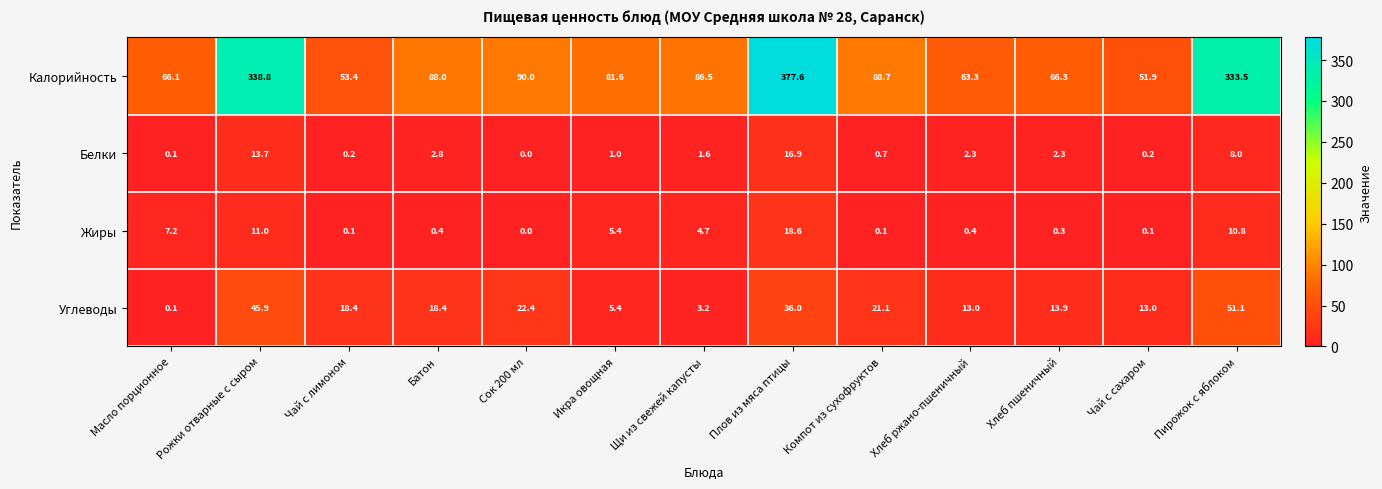

Which series has the largest total across all categories?

Калорийность